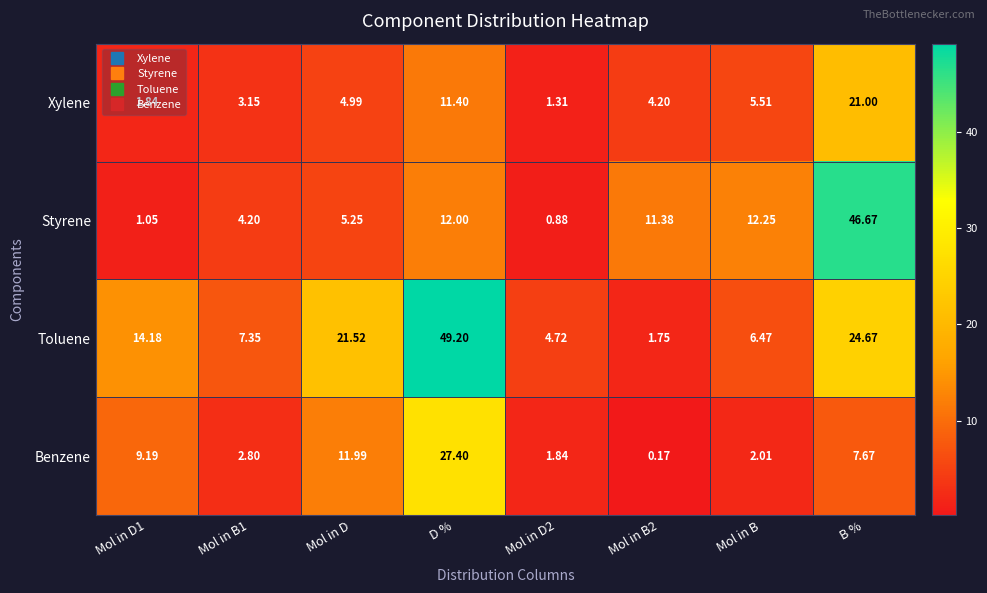

List the series in order of their peak value, lowest first.

Xylene, Benzene, Styrene, Toluene